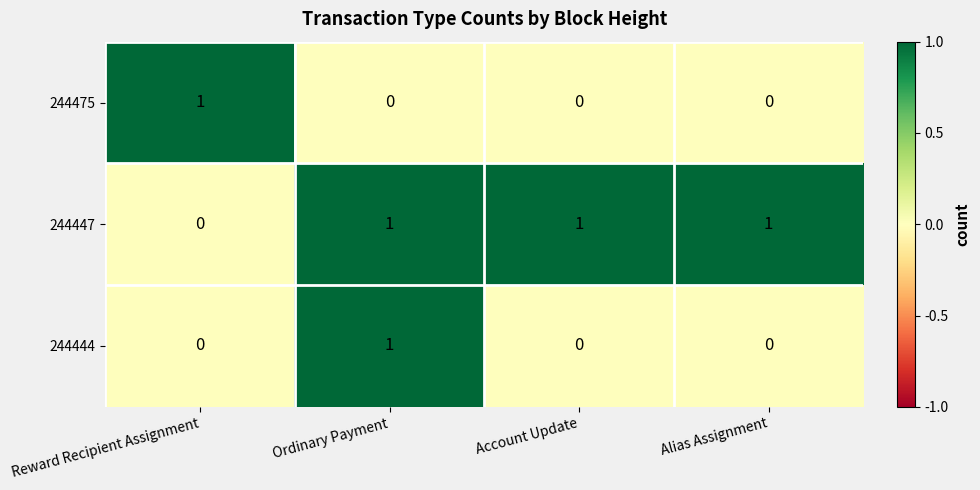

At how many categories does at least one series exceed 0?

4